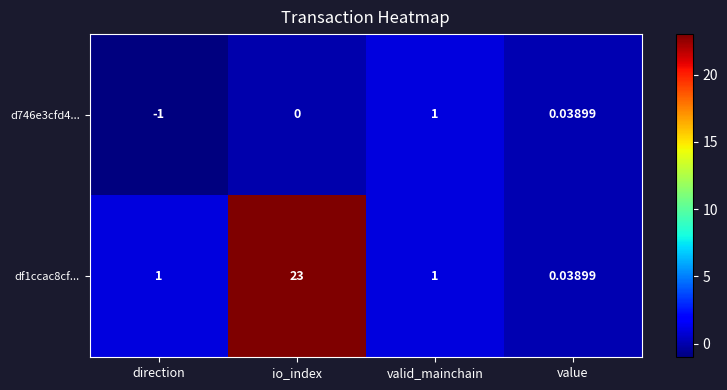

At which category is the sum across all series the highest?

io_index